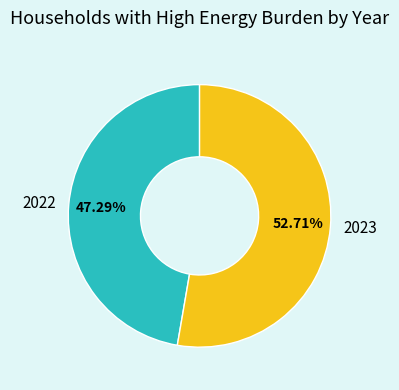

True or false: 2022 accounts for 41% of the total.

False